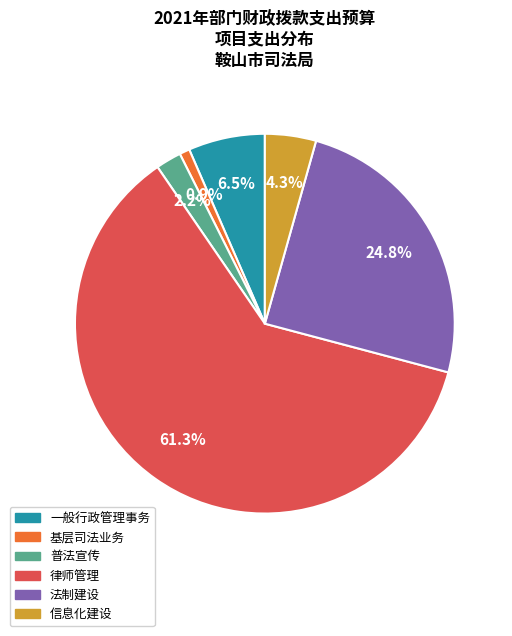

How many slices are in this pie chart?

6